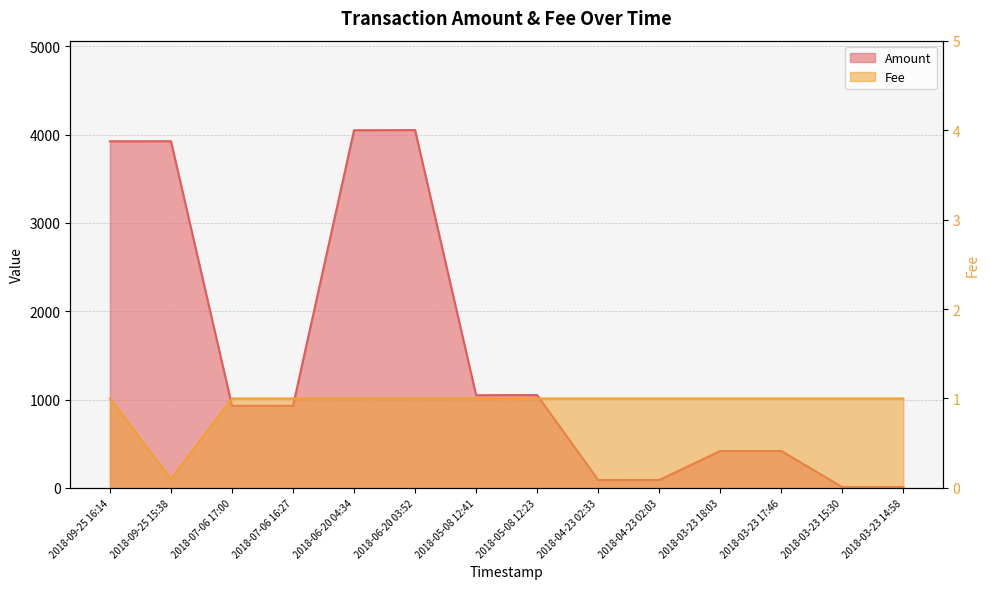

True or false: Fee and Amount cross at least once.

False